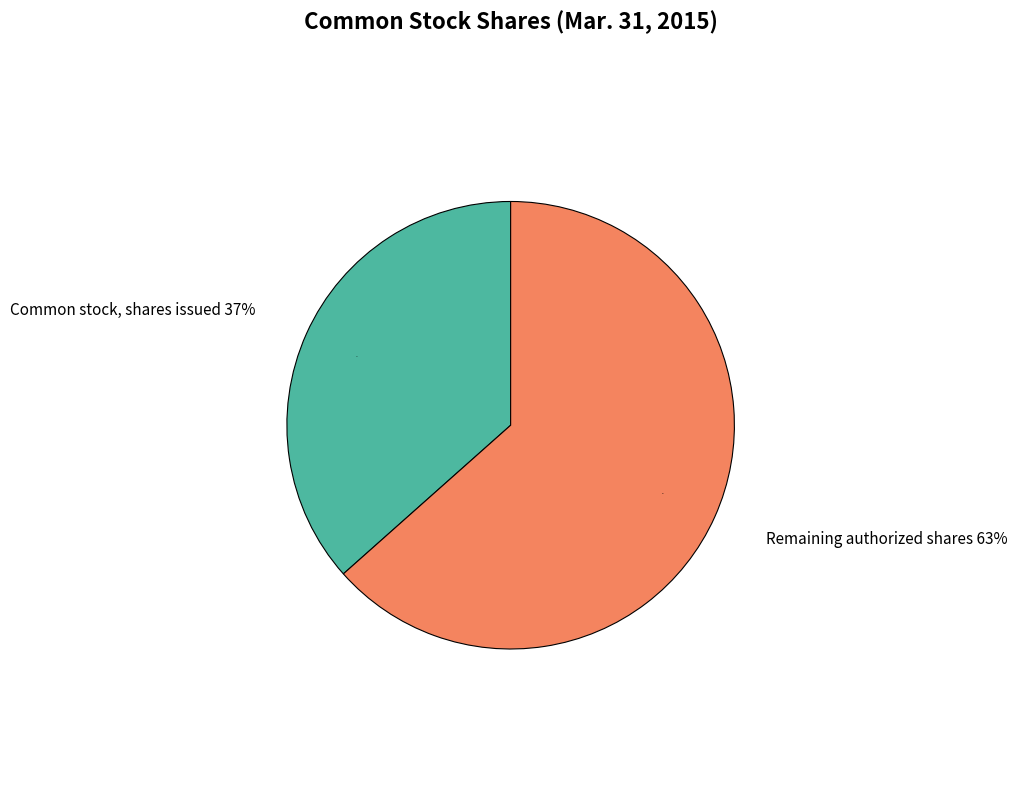

To the nearest percent, what is the combined percentage of Common stock, shares authorized and Common stock, shares issued?

100%